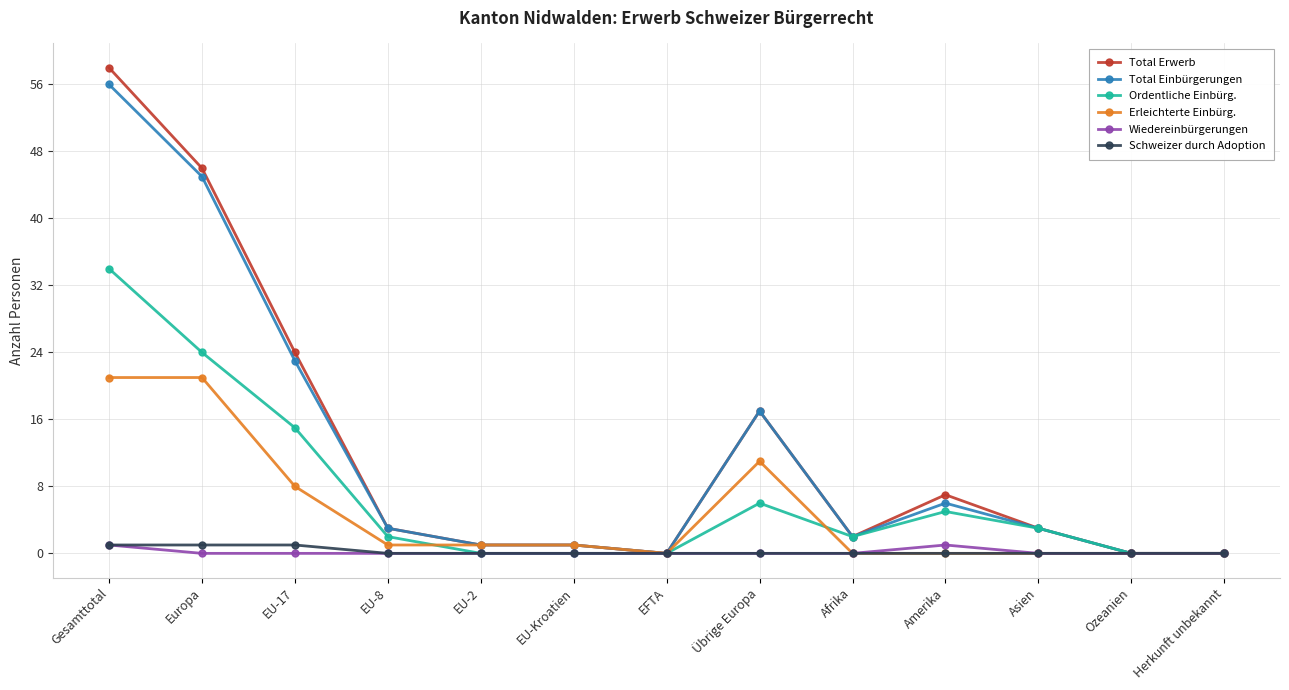

What is the label of the 2nd point from the right?

Ozeanien